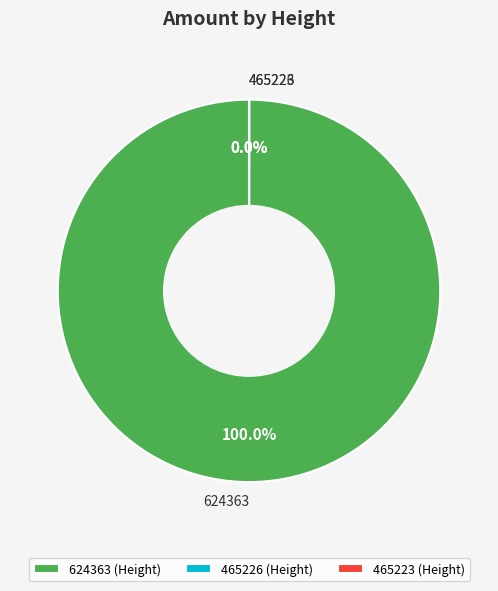

True or false: 624363 accounts for 100% of the total.

True